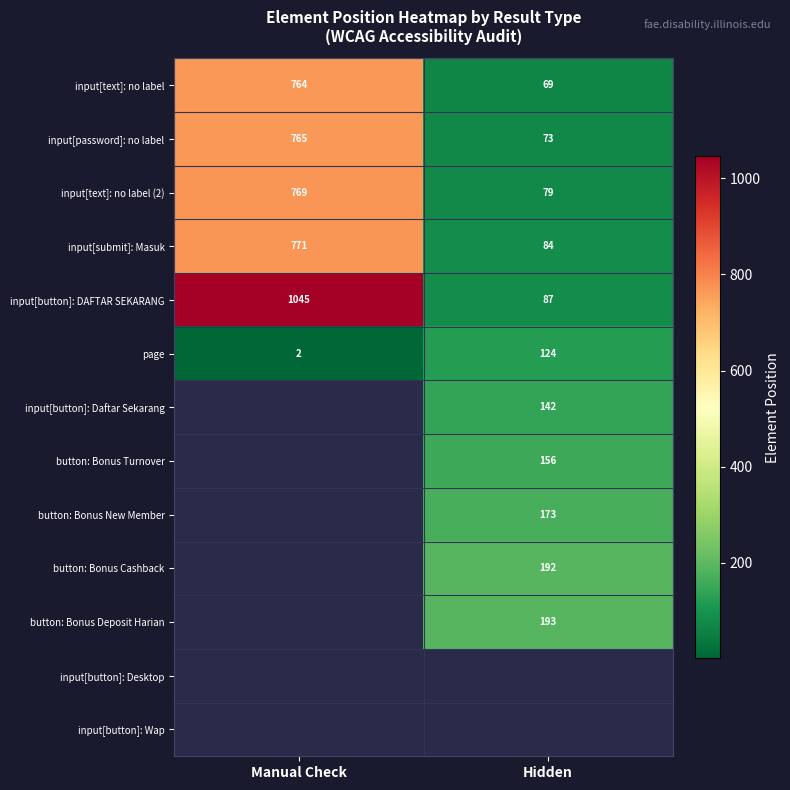

Which category has the lowest value in the input[submit]: Masuk series?

Hidden